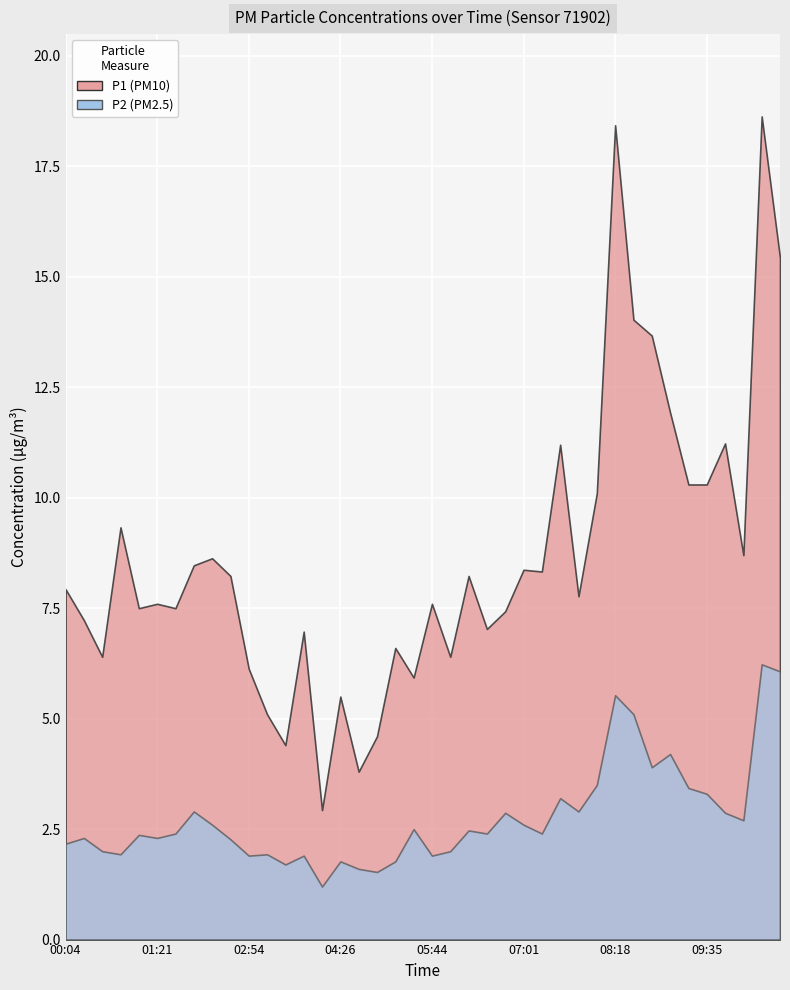

At which category does P1 reach its first local peak?

00:50